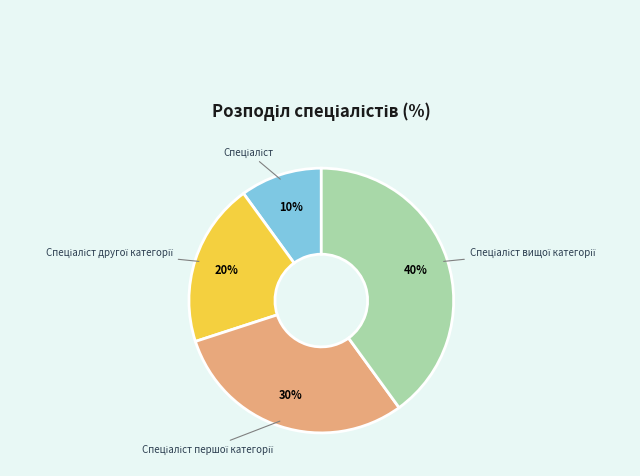

To the nearest percent, what is the average slice percentage?

25%